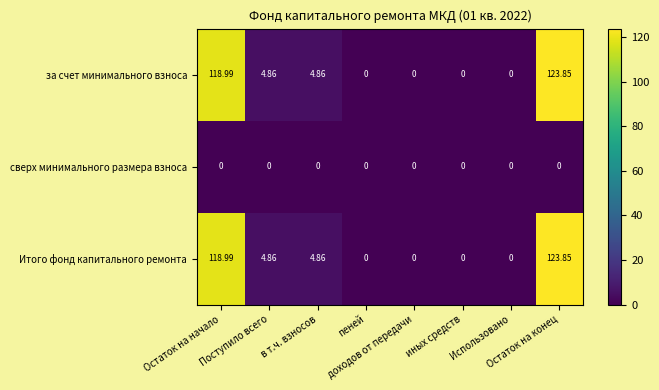

At how many categories does at least one series exceed 115?

2